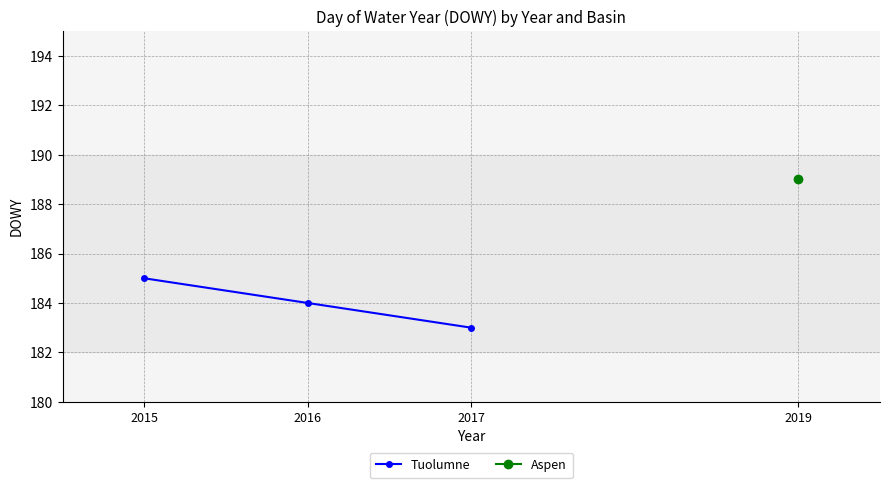

Which label corresponds to the smallest value in the chart?

2017